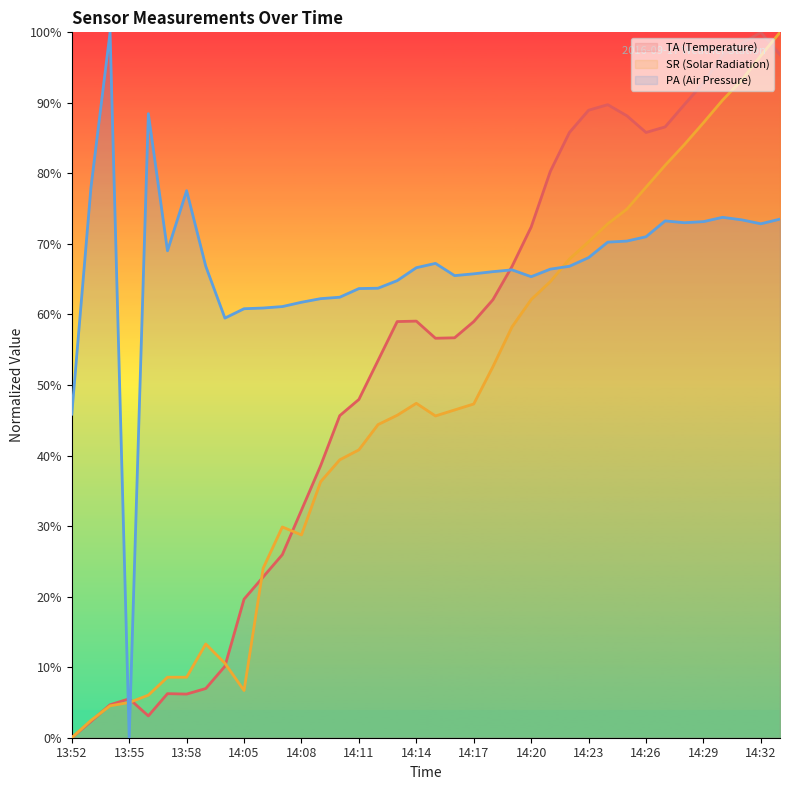

What is the sum of all PA values?

2535.6